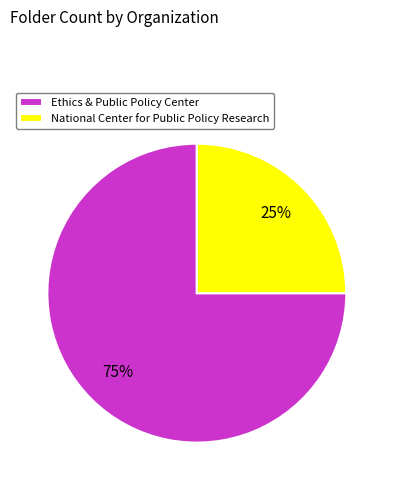

Do National Center for Public Policy Research and Ethics & Public Policy Center together represent more than half of the pie?

Yes